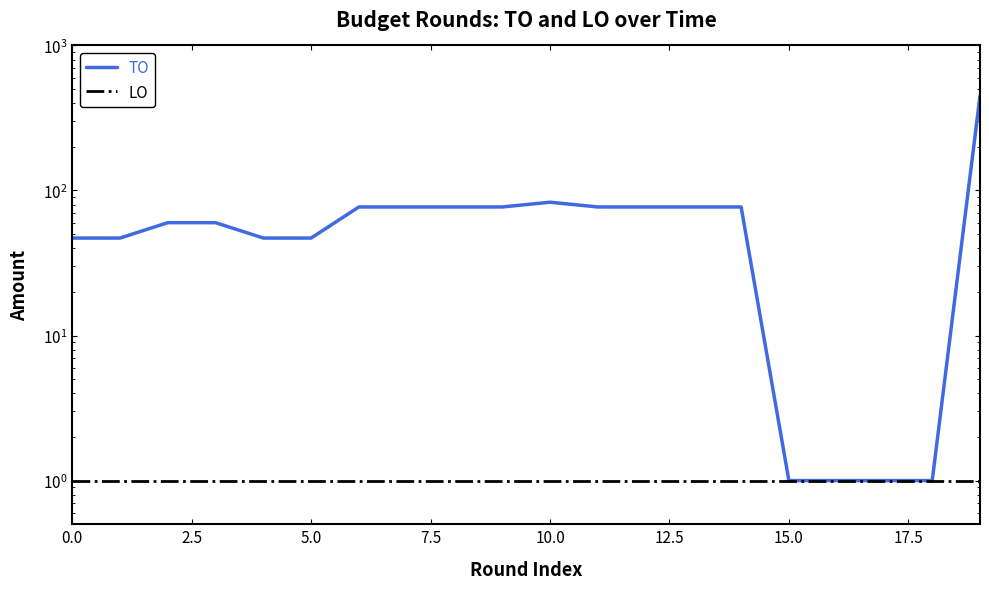

Which series has the largest total across all categories?

TO